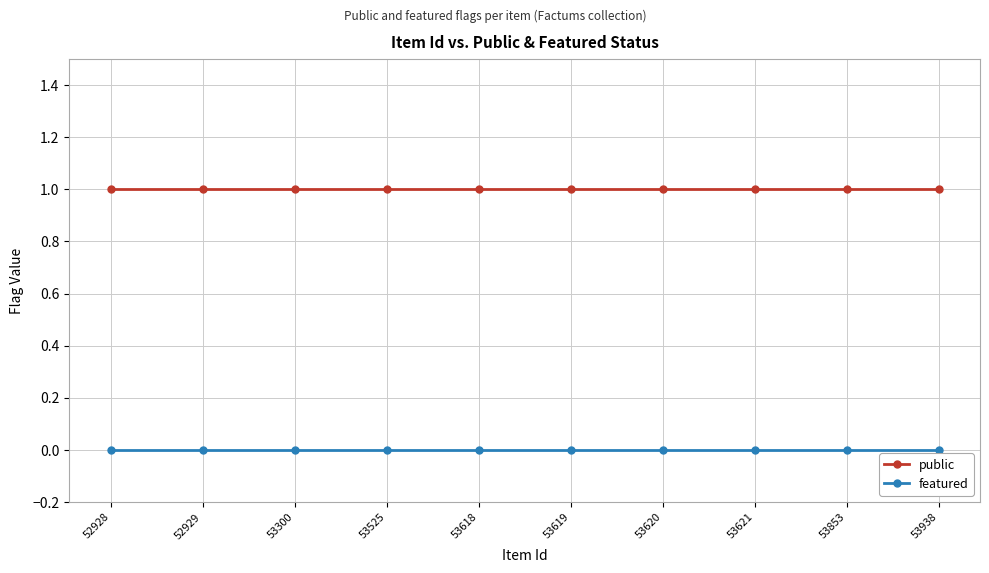

Reading left to right, transcribe all the data shown in this chart.

public: 1	1	1	1	1	1	1	1	1	1
featured: 0	0	0	0	0	0	0	0	0	0